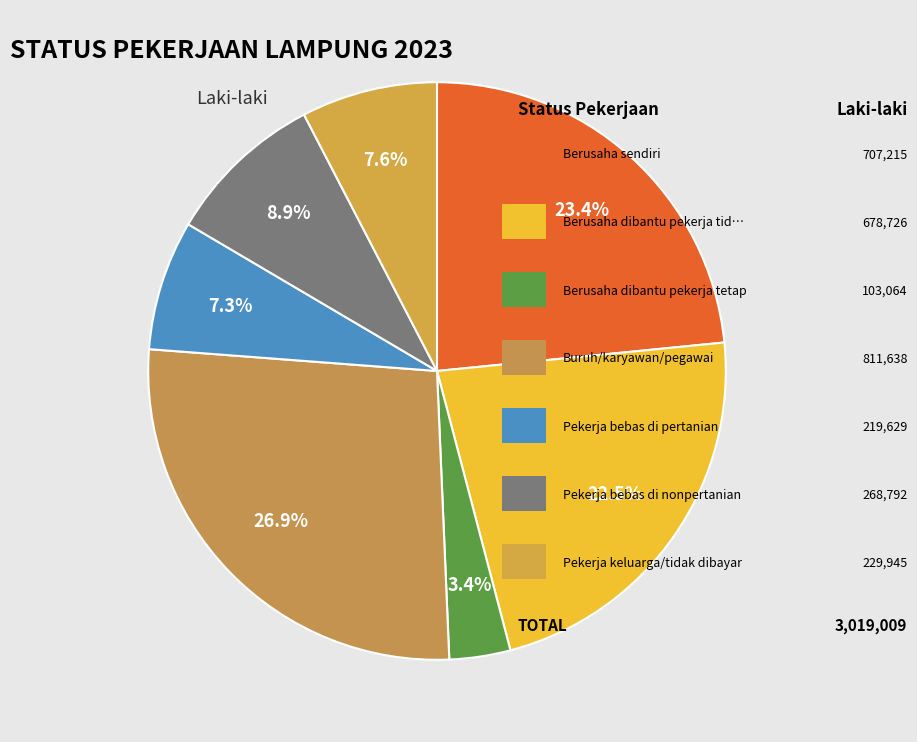

How many segments does this pie chart have?

7